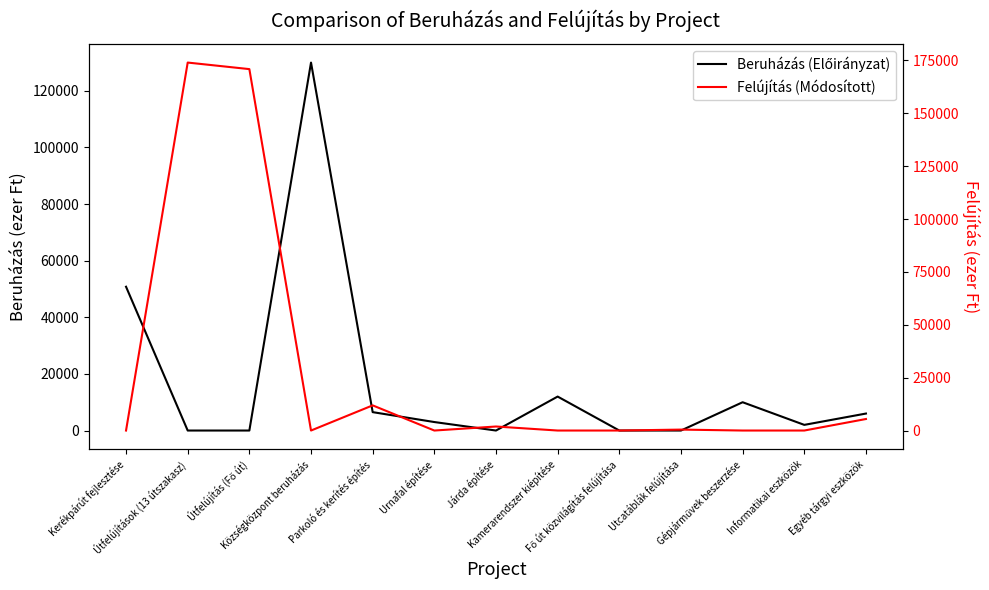

True or false: Beruházás (Előirányzat) has more than 0 points higher than both neighbors.

True